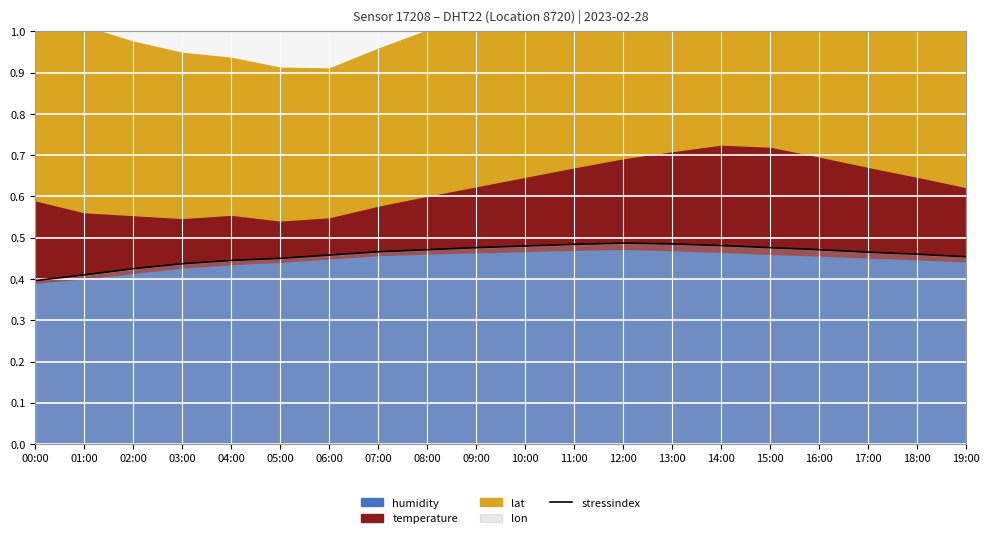

How many interior local peaks (higher than both neighbors) does the data have?

1